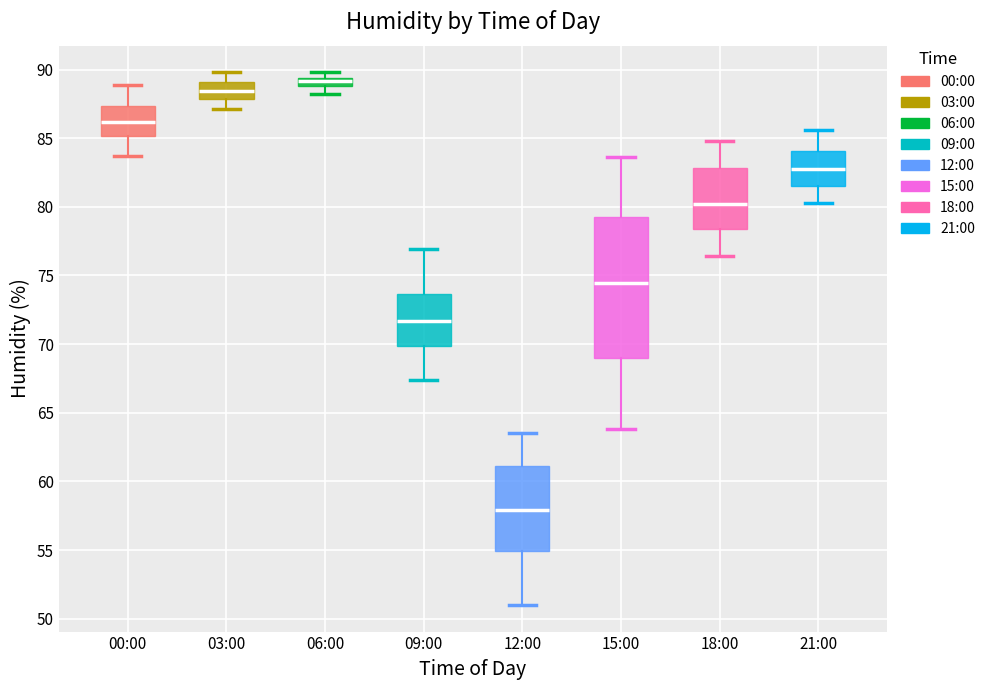

Which box has the lowest median line?

12:00